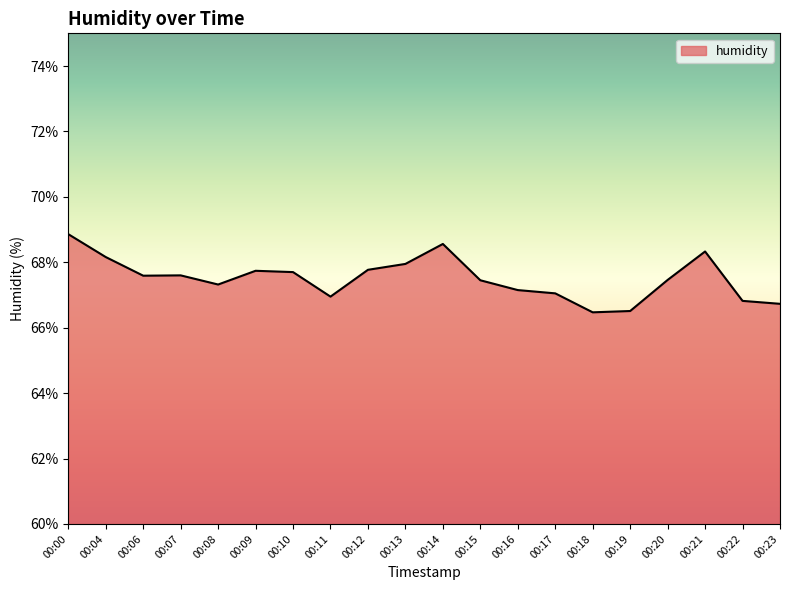

How many categories are shown in the chart?

20